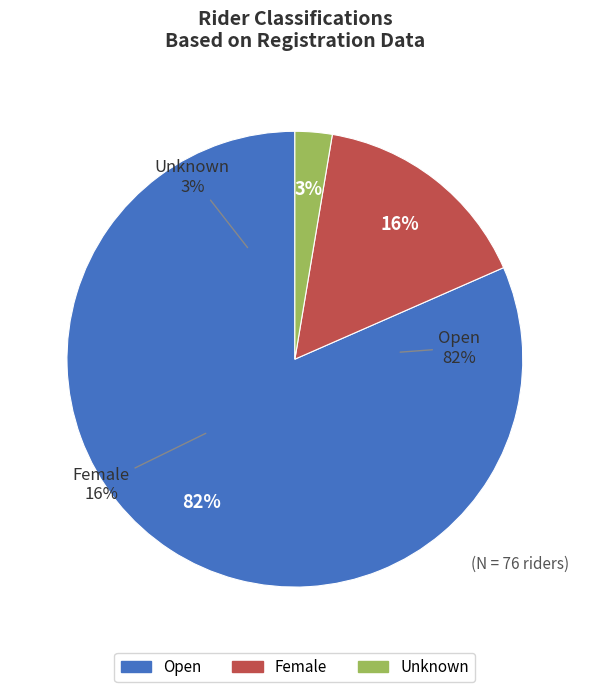

What percentage do Unknown and Open together represent?

84.2%